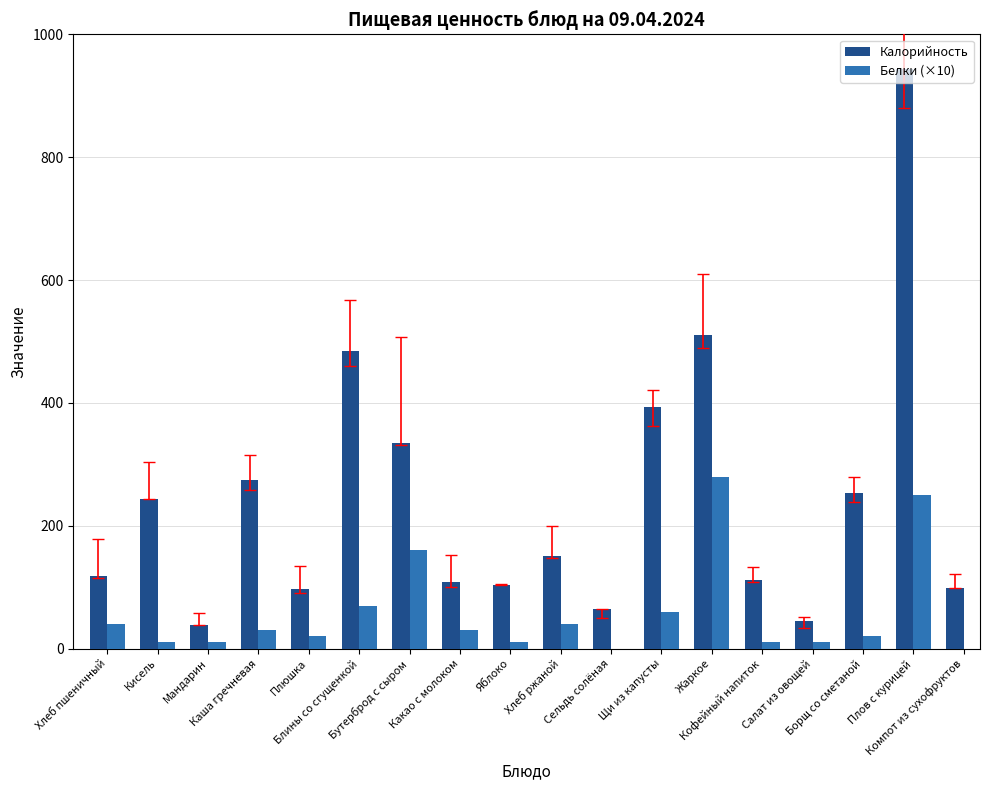

What is the maximum value shown in the chart?

943